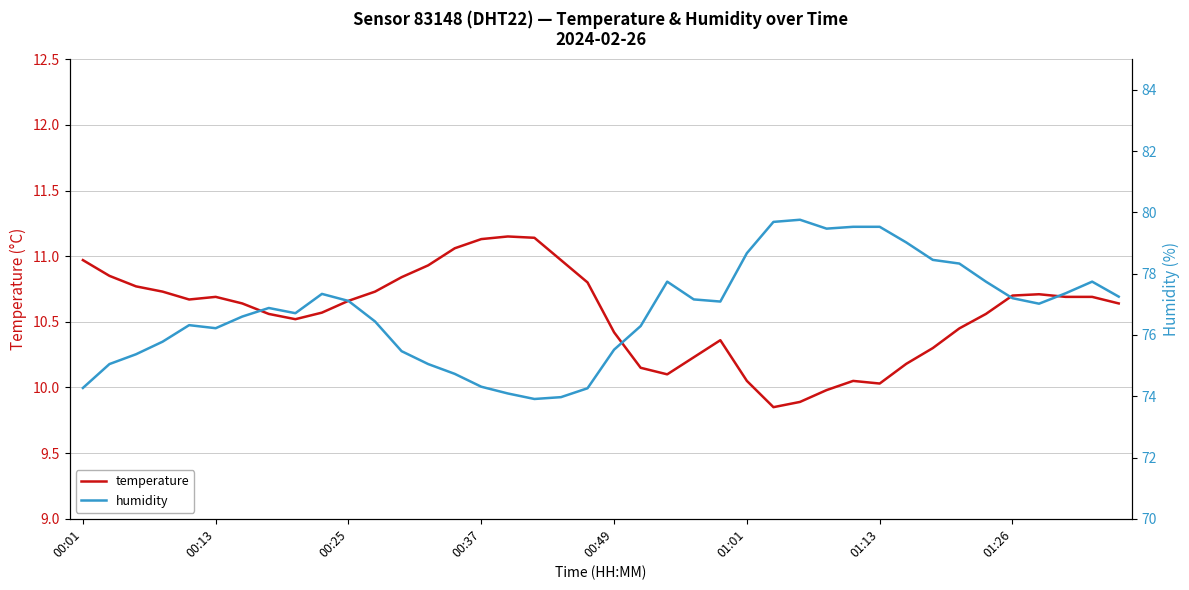

At how many categories does at least one series exceed 19?

40